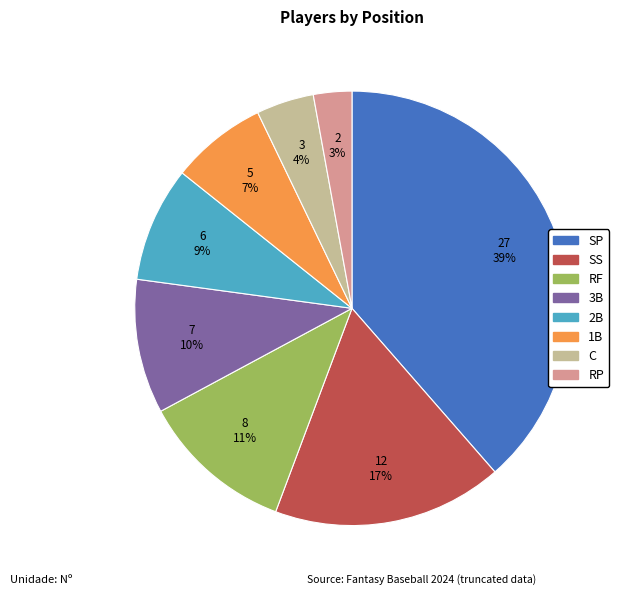

Between C and RF, which is larger?

RF